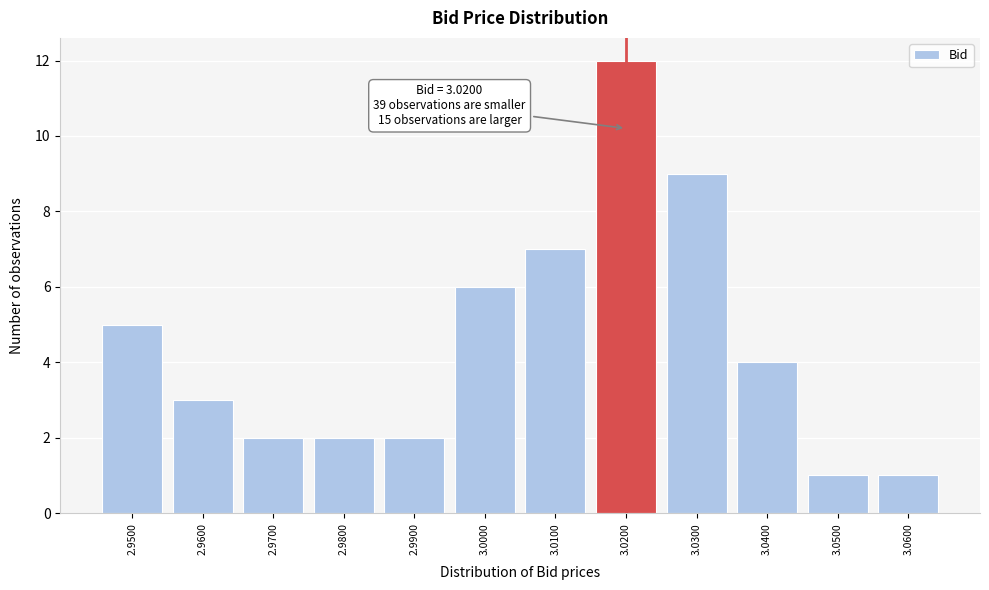

Over which range of the x-axis is the bar tallest?

3.015 to 3.025